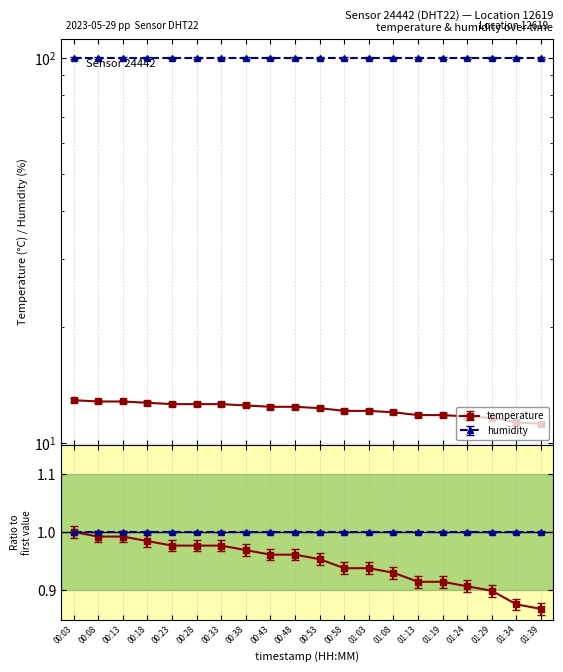

Which has a higher value, 00:43 or 00:18?

00:18